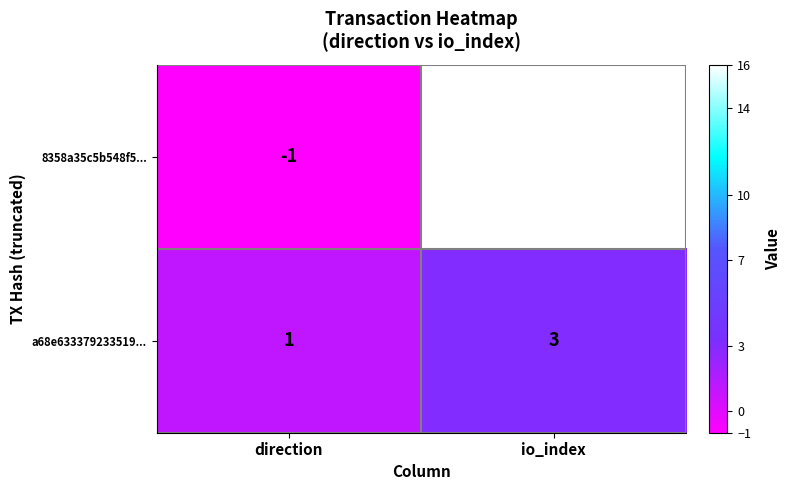

Where is a68e633379233519... nearest to the value 2?

direction